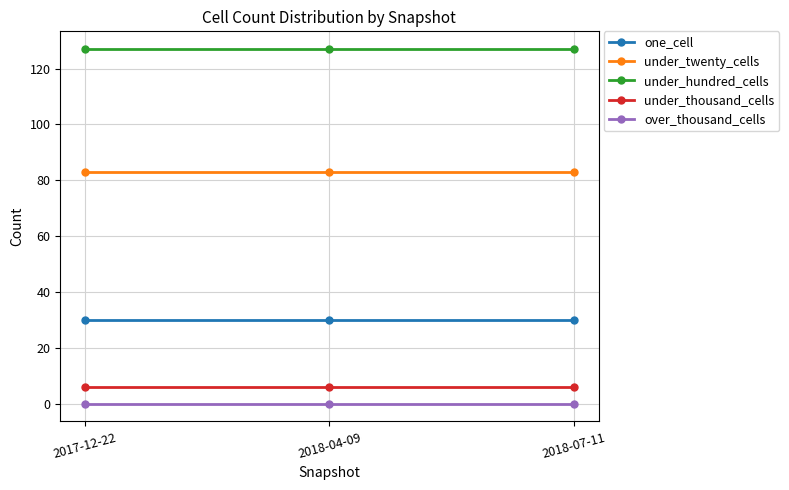

What position from the left is 2018-04-09?

2